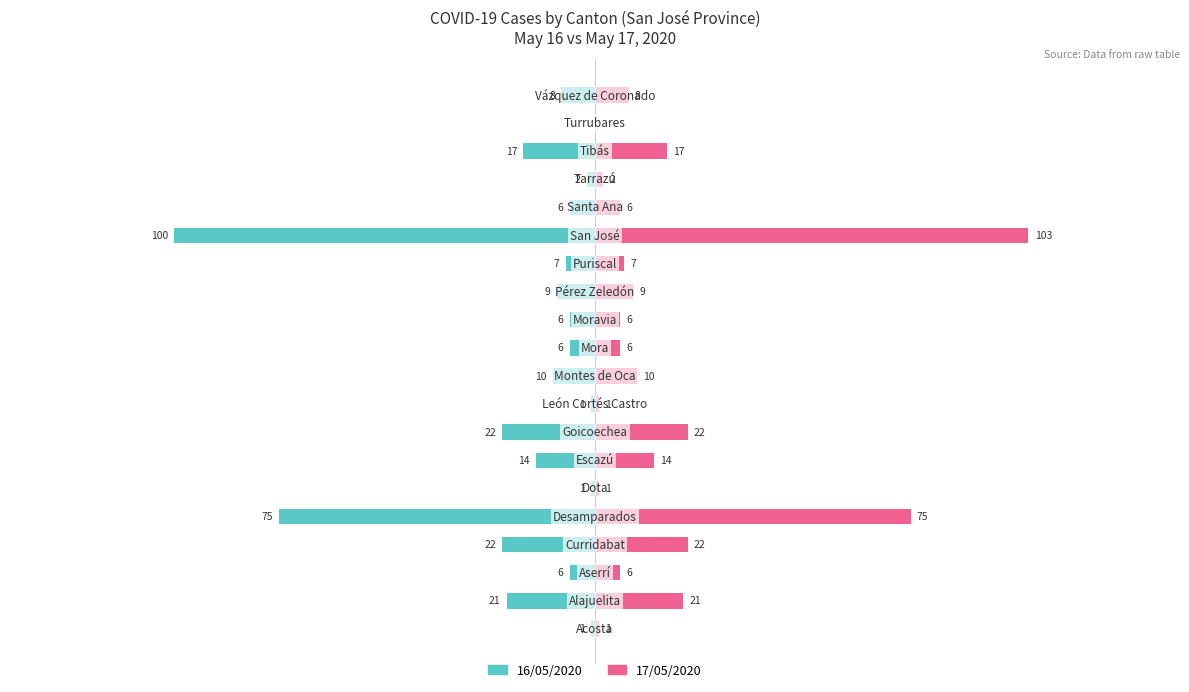

At how many categories does at least one series exceed -17?

20